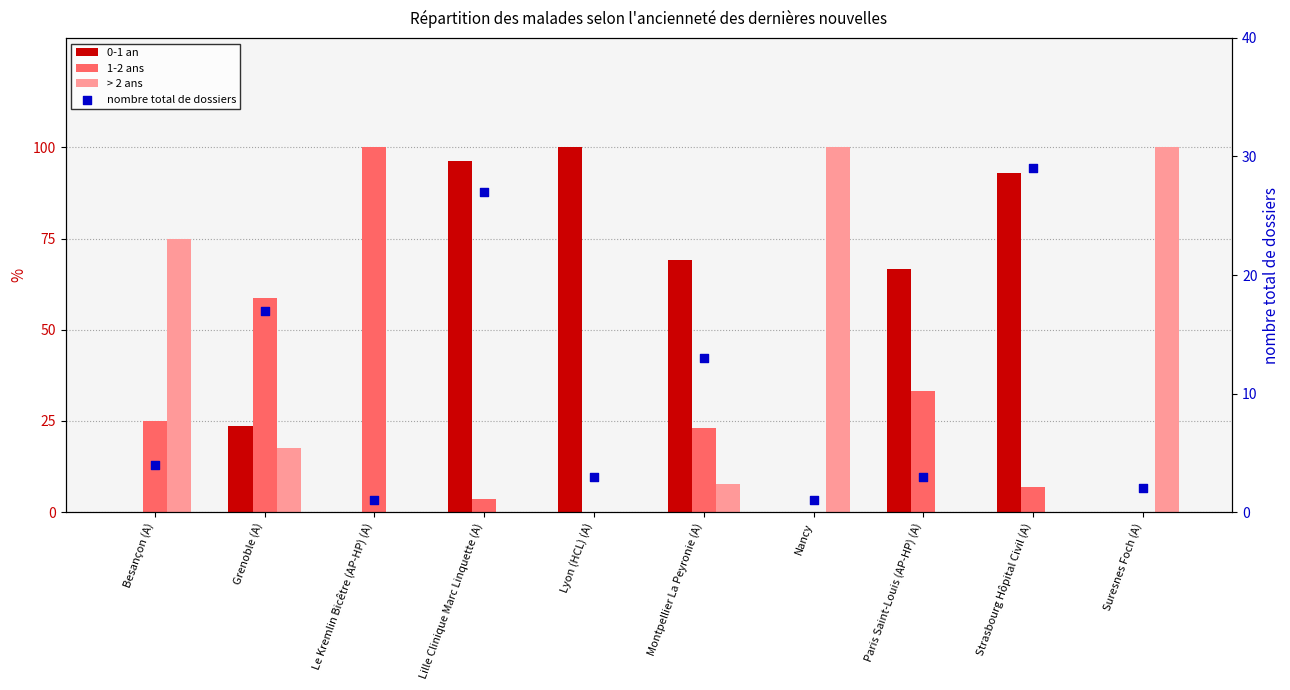

Which series has the largest total across all categories?

0-1 an